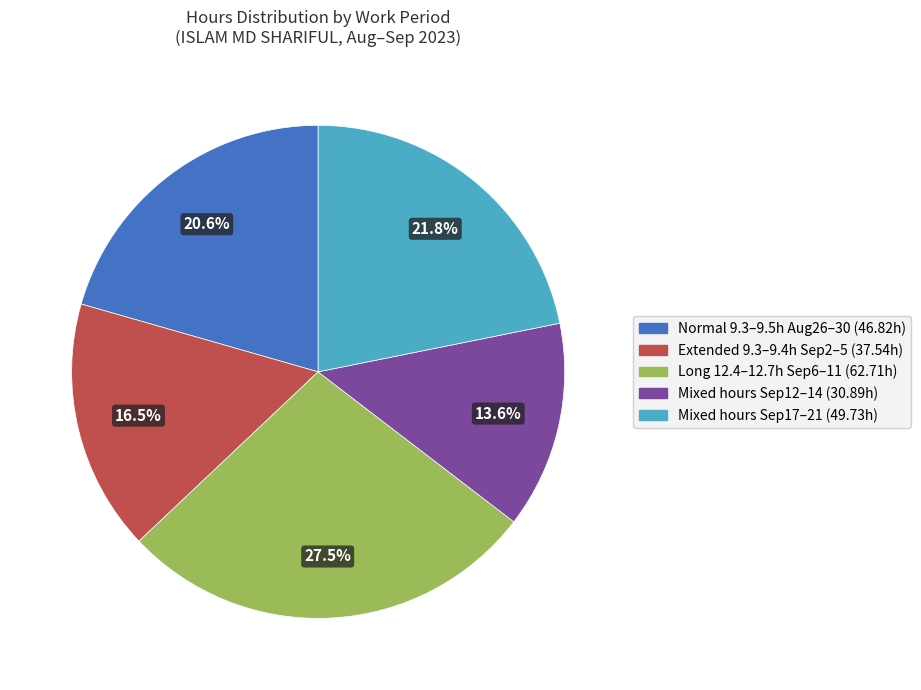

Does any single category account for the majority?

No